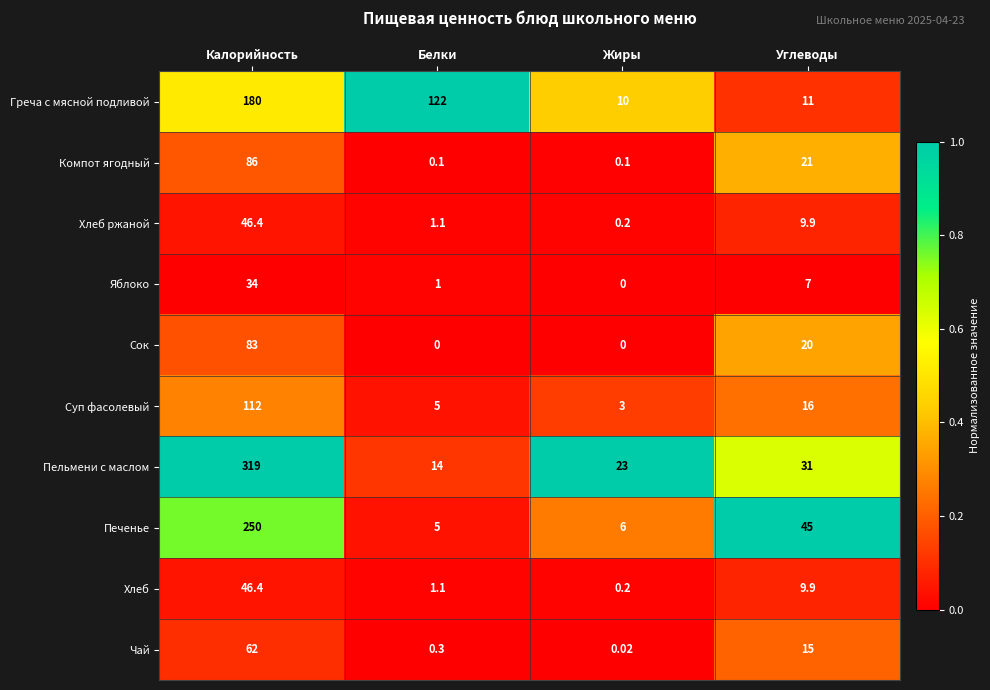

Rank the categories by Хлеб value from lowest to highest.

Жиры, Белки, Углеводы, Калорийность